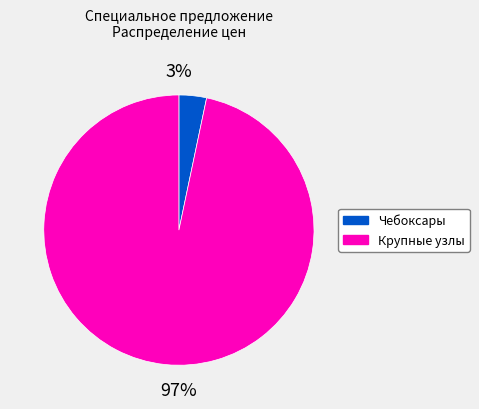

Is there a majority slice in this chart?

Yes